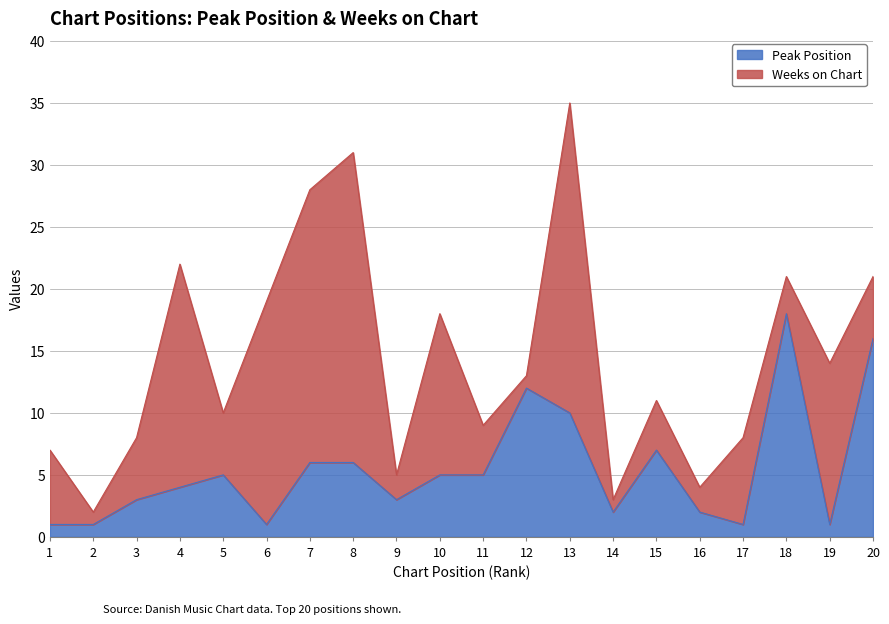

Which label corresponds to the largest value in the chart?

18